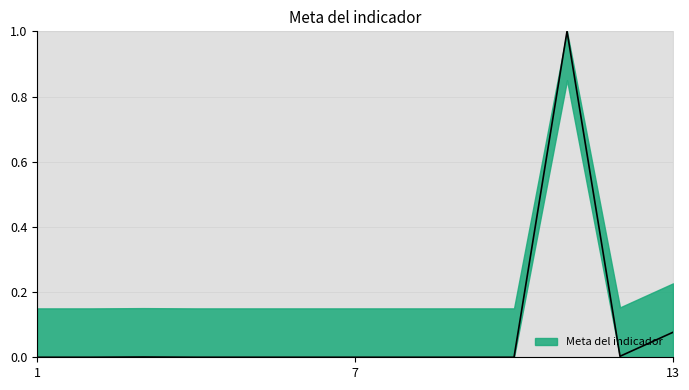

Rank the categories by value from lowest to highest.

6, 2, 1, 5, 7, 8, 9, 10, 4, 3, 12, 13, 11